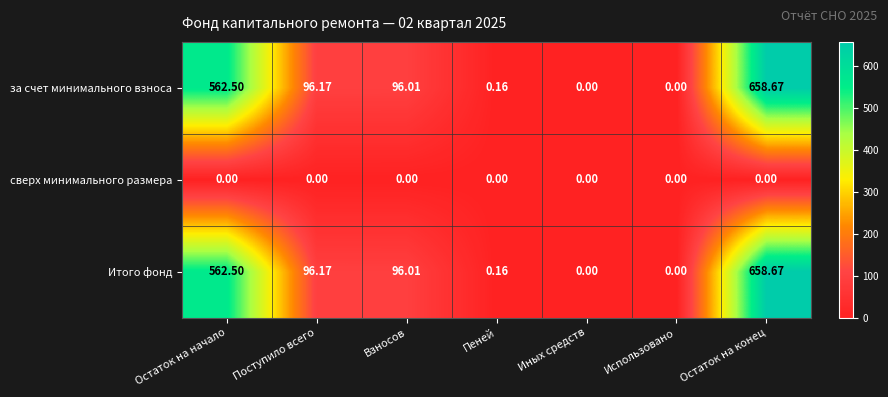

Is the value of Итого фонд at Остаток на конец greater than the value of сверх минимального размера at Остаток на начало?

Yes